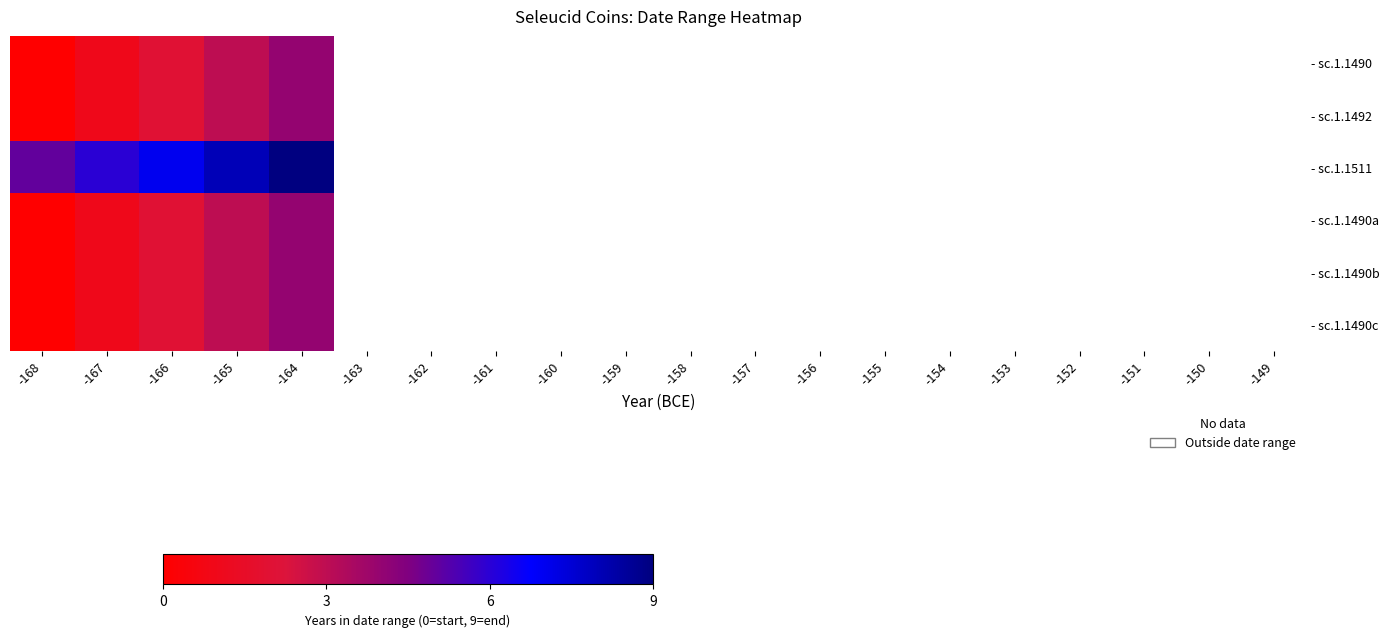

At which label is - sc.1.1490a closest to 2?

-166